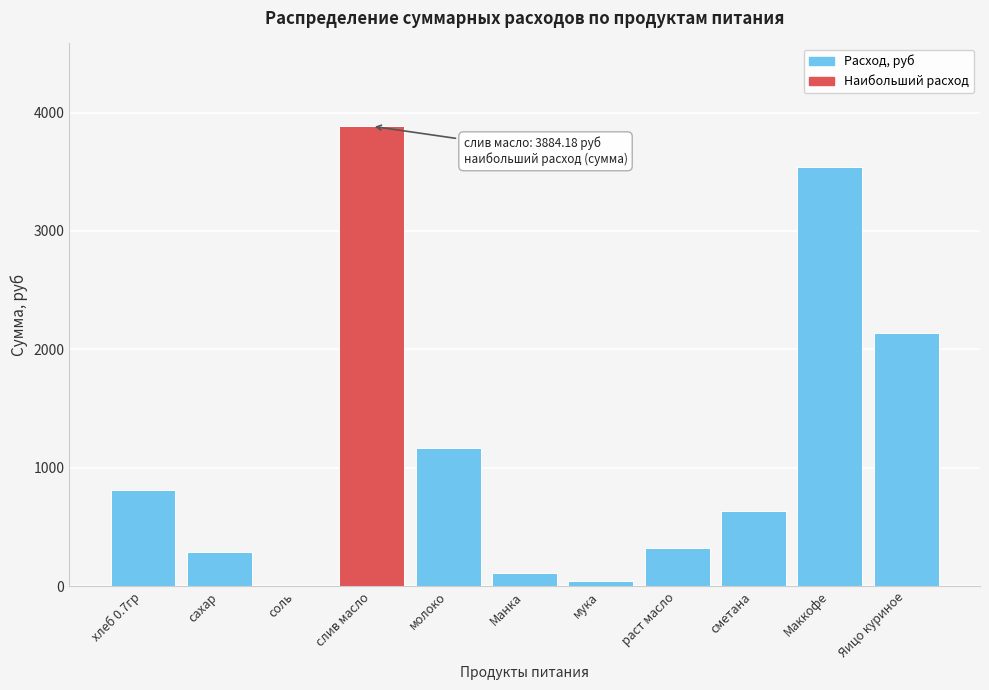

Reading left to right, extract all data points from this chart.

хлеб 0.7гр=809.1	сахар=292.1	соль=4.2	слив масло=3884.2	молоко=1164.7	Манка=113.3	мука=42.5	раст масло=325.7	сметана=637.2	Маккофе=3540.0	Яицо куриное=2136.0